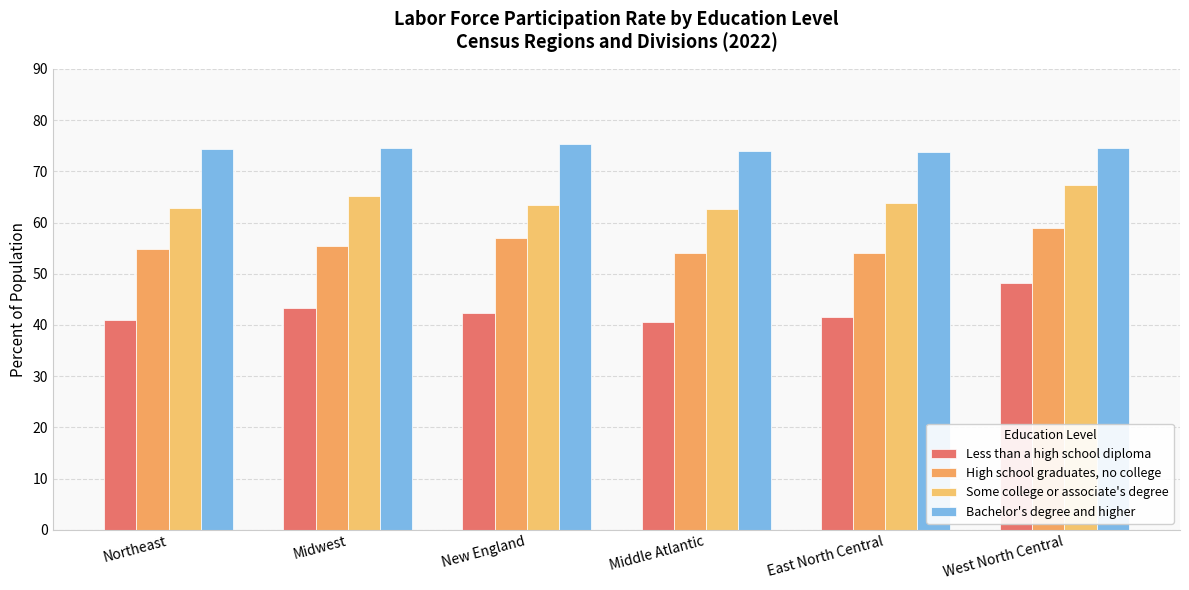

What is the label of the 2nd bar from the right?

East North Central